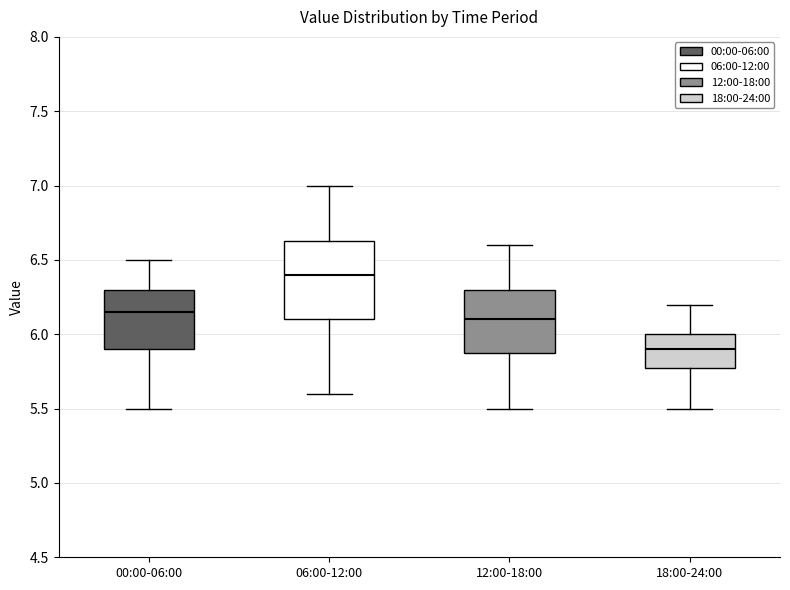

Which box has the highest median line?

06:00-12:00